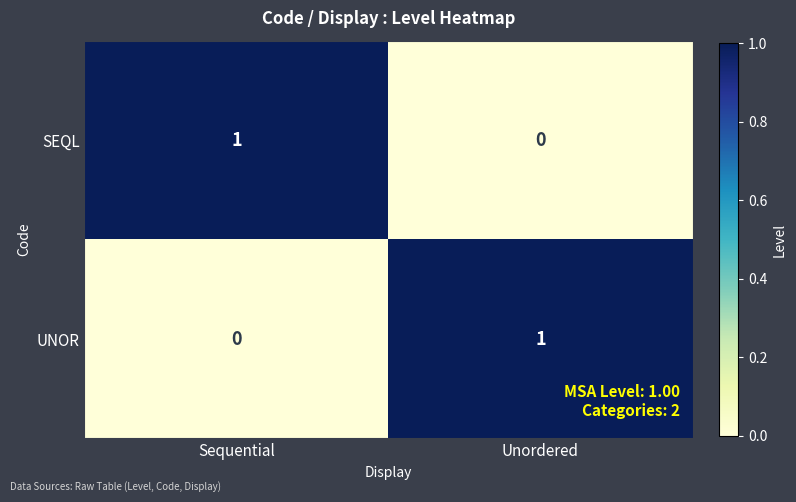

Rank the series at Unordered from lowest to highest value.

SEQL, UNOR